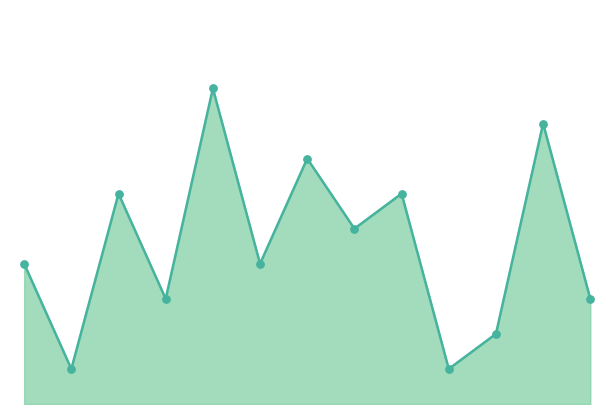

How many lines are shown in the chart?

1